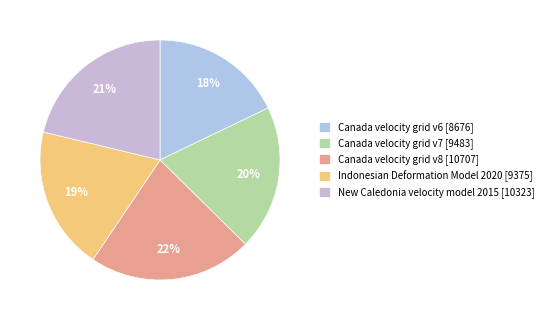

Is it true that Canada velocity grid v7 is 20% of the pie?

True